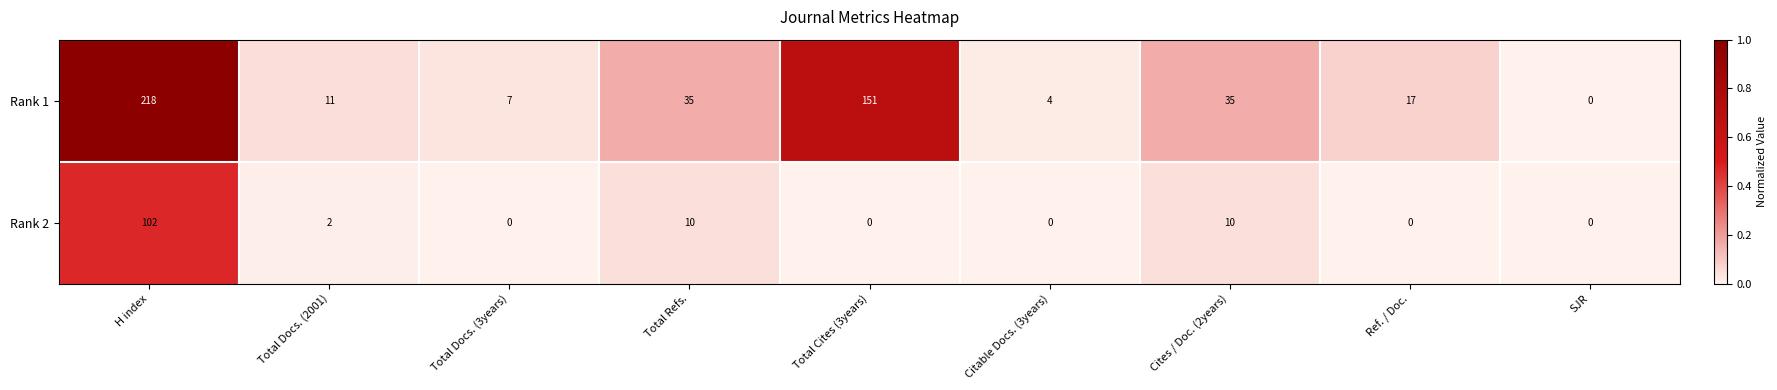

What is the sum of all Rank 2 values?

124